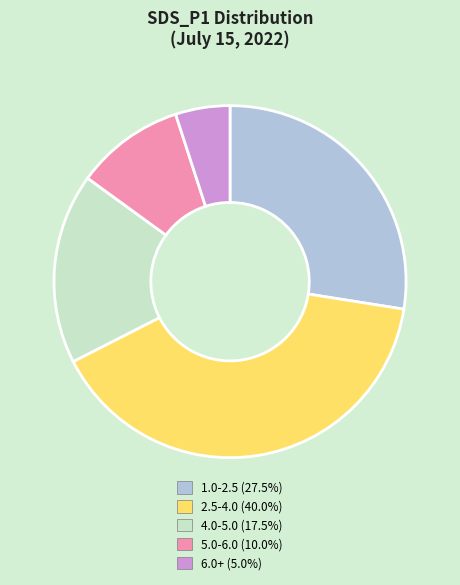

Do 5.0-6.0 (10.0%) and 4.0-5.0 (17.5%) together represent more than half of the pie?

No